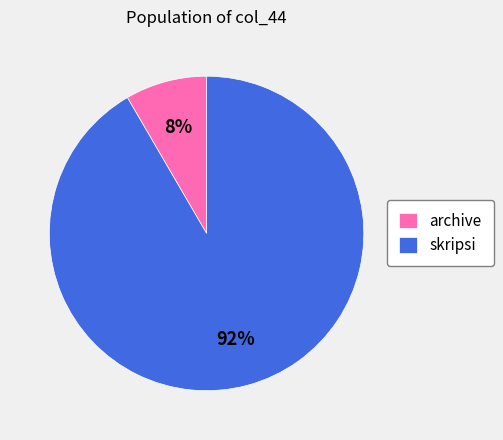

Which has a higher value, archive or skripsi?

skripsi